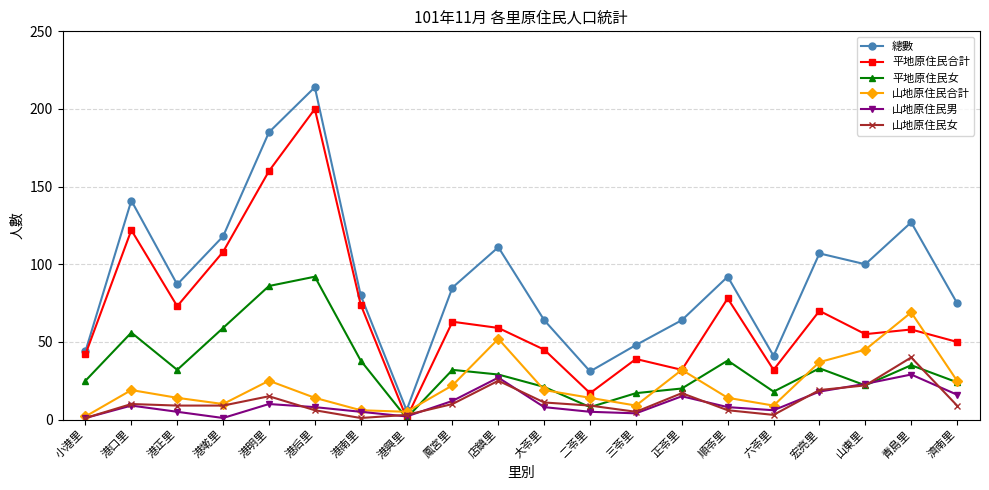

What is the minimum value shown in the chart?

1